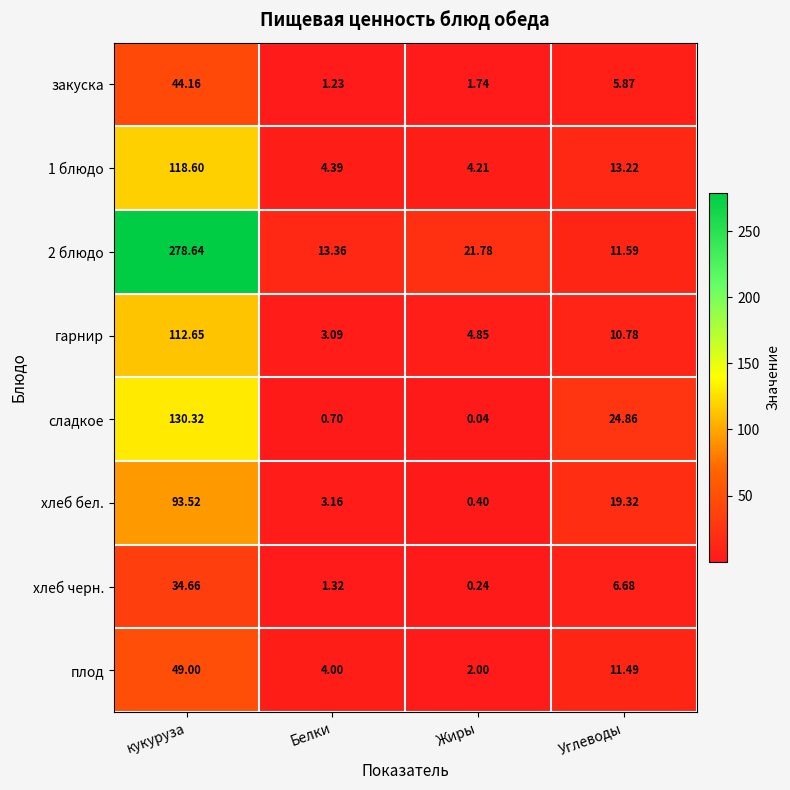

Which series changed the most between Белки and Углеводы?

сладкое